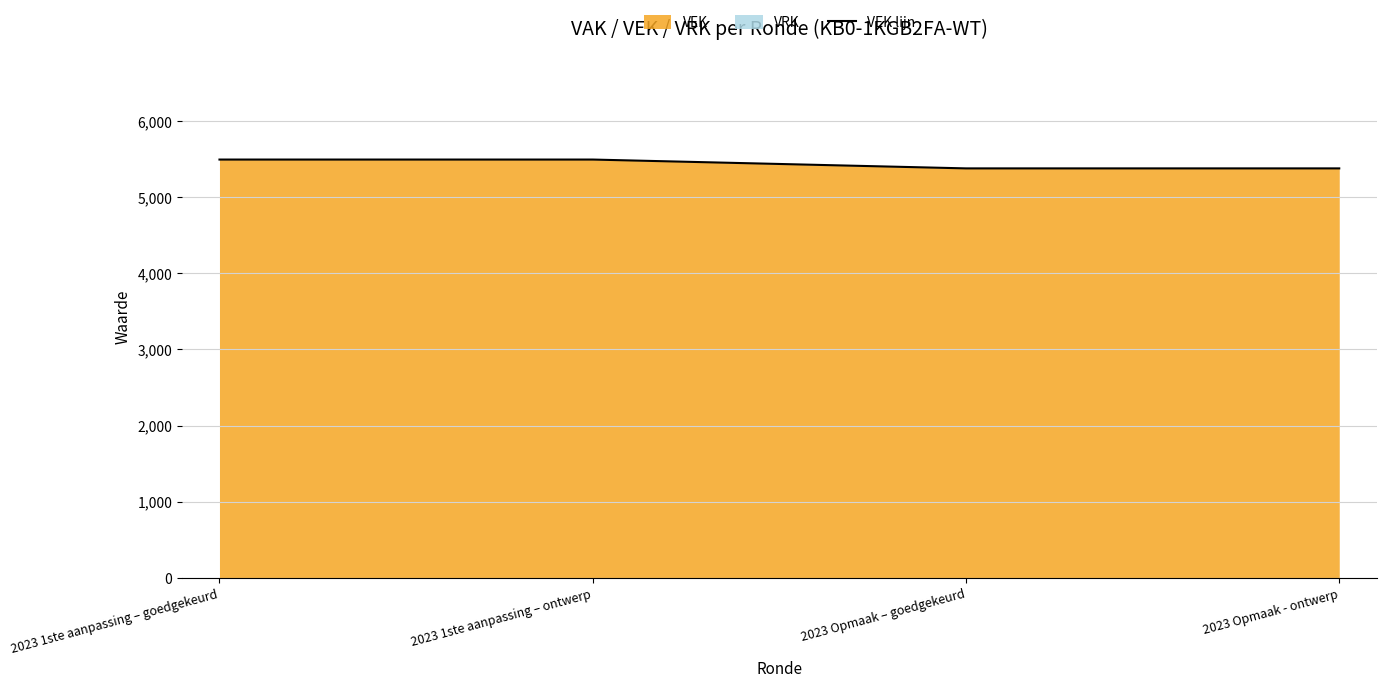

True or false: the data shows 5377 at 2023 Opmaak – goedgekeurd.

True